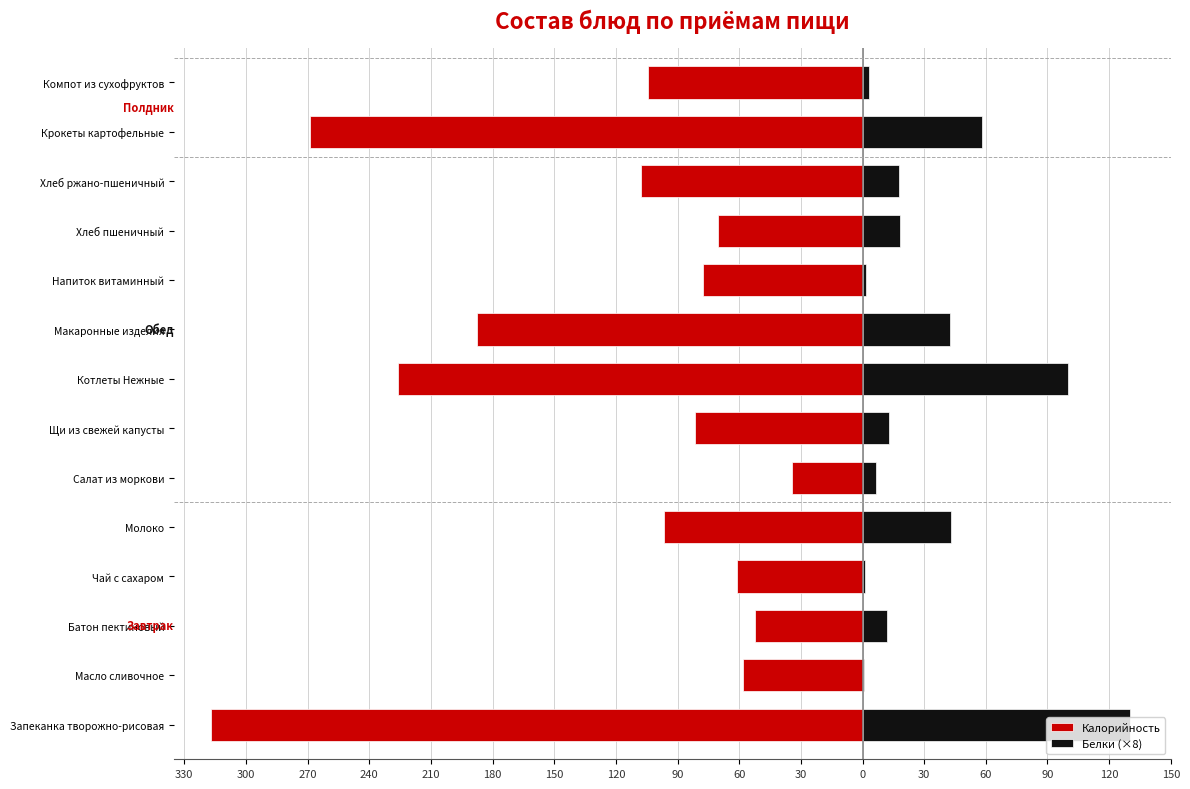

What is the average value of the Калорийность series?

-124.5